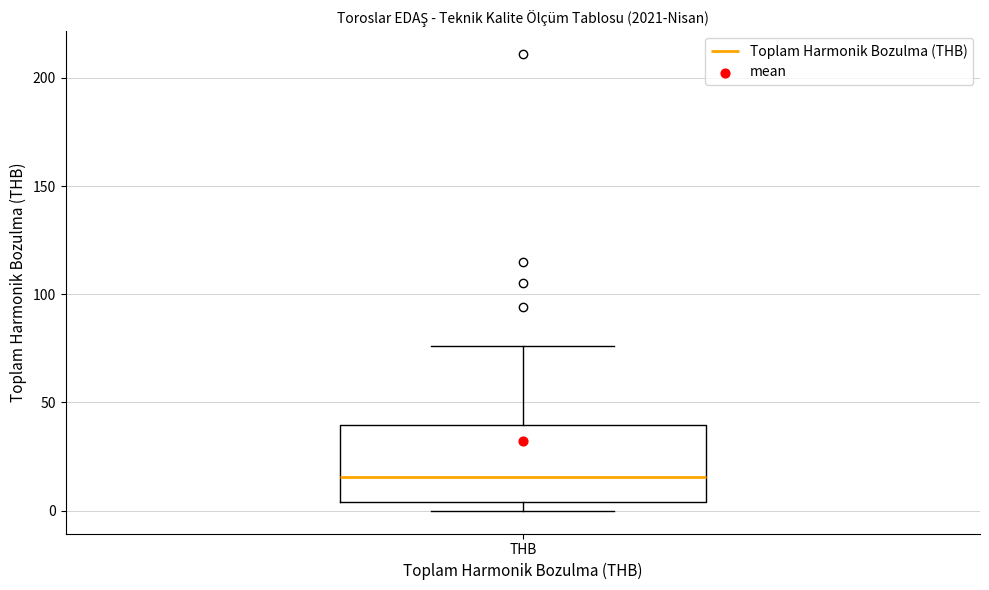

Read this box plot against the y-axis: the position of the median line, the range covered by the box, and the ends of both whiskers. The values are not printed on the chart, so give them approximately, as read against the axis.

median 15, box 5 to 40, whiskers 0 to 75